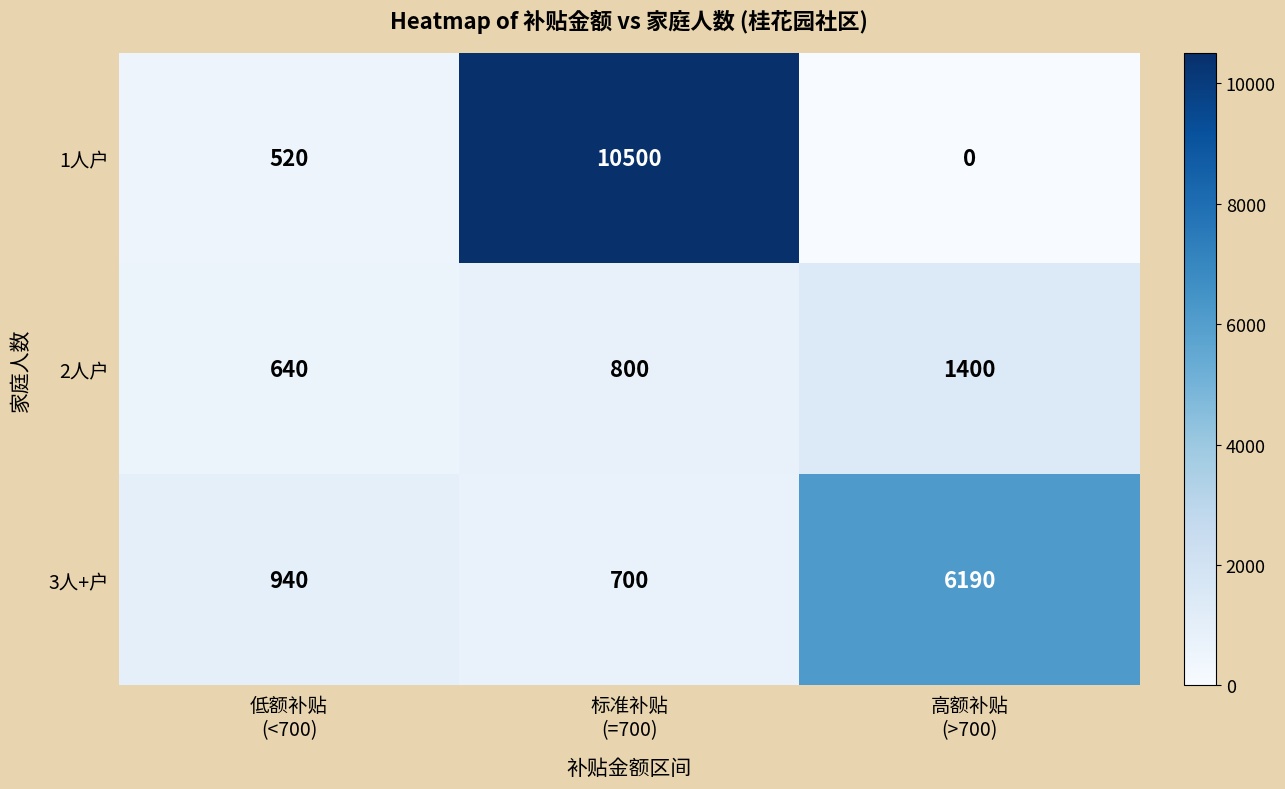

Rank the series by their average value, from highest to lowest.

1人户, 3人+户, 2人户